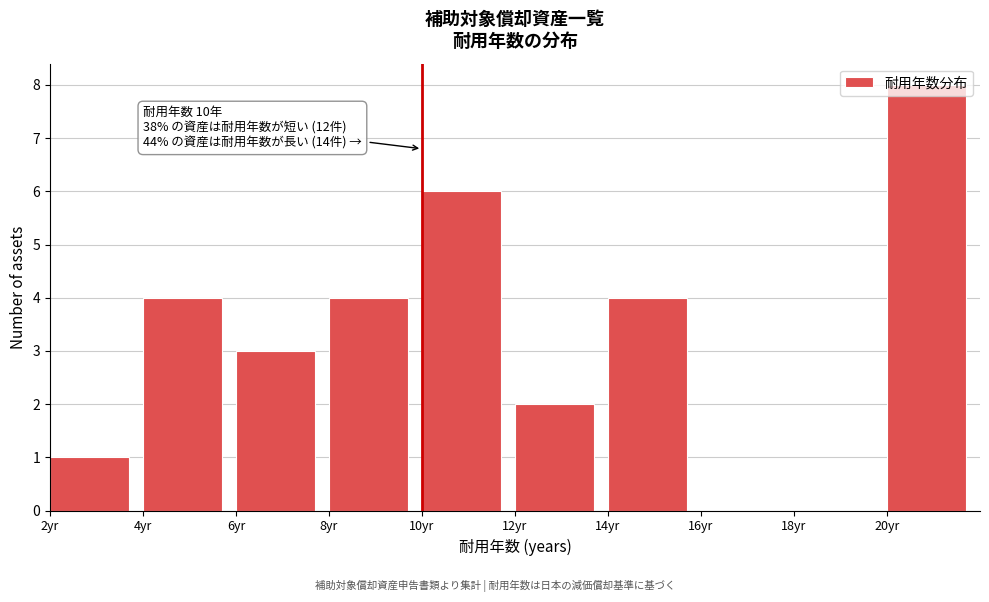

Which range on the x-axis has the tallest bar?

20 to 22